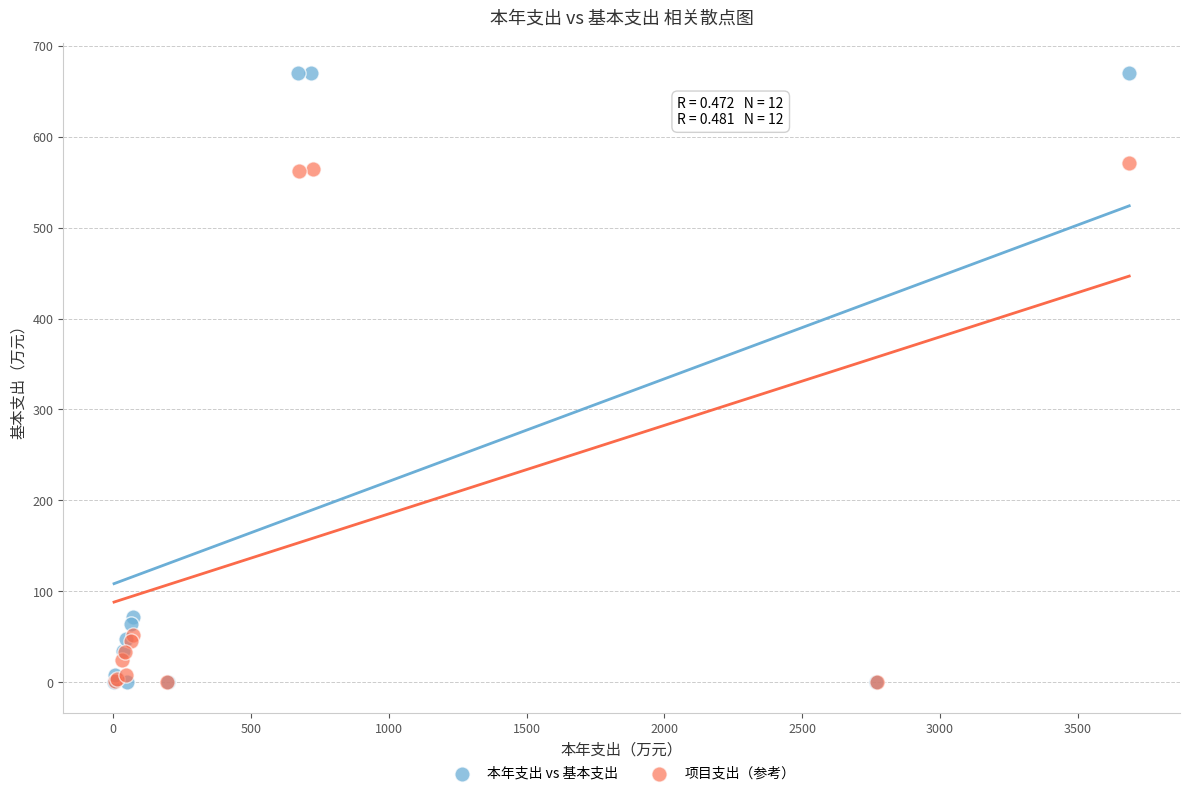

Which series has the widest spread of Y values?

本年支出 vs 基本支出